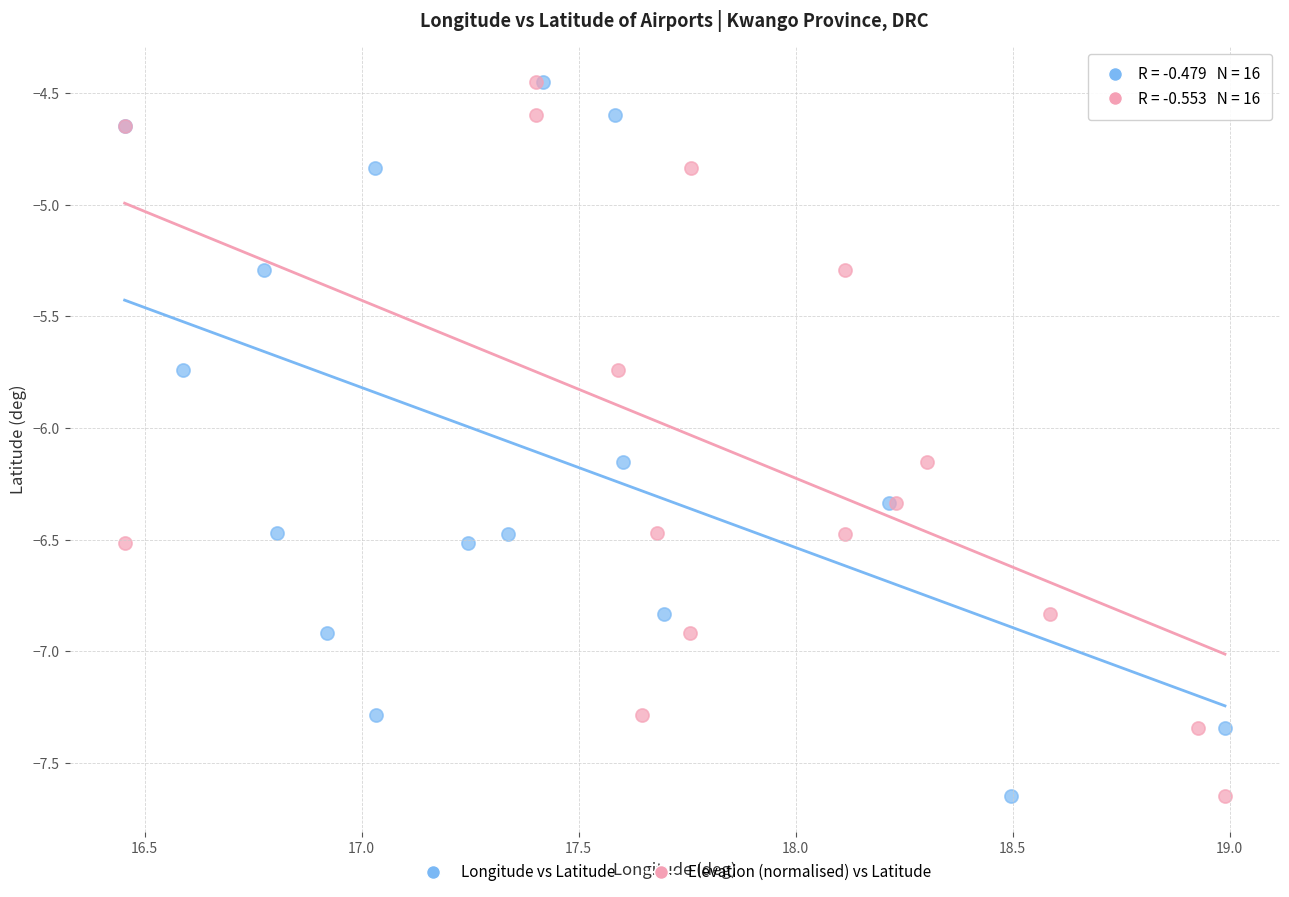

What are all the series names shown in the legend?

Longitude vs Latitude, Elevation (normalised) vs Latitude